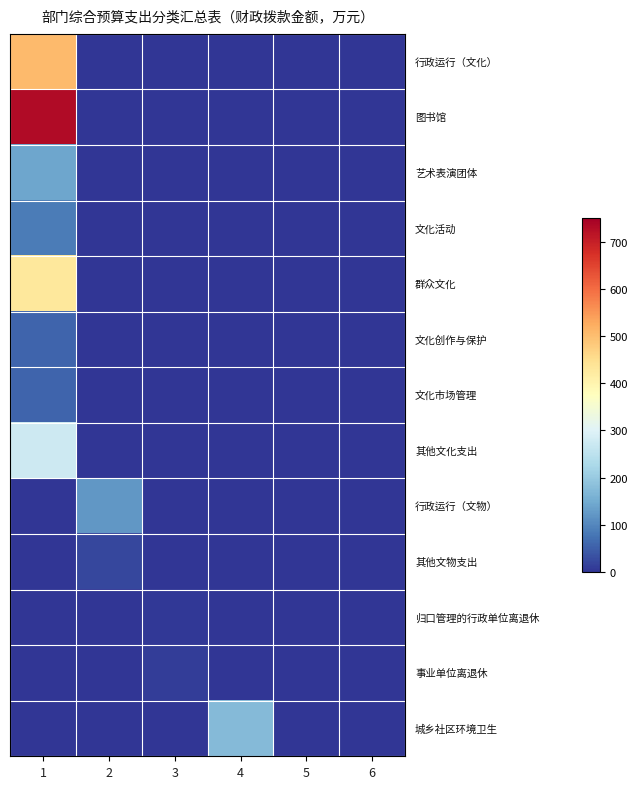

What is the difference between the highest and lowest values at 4?

173.8